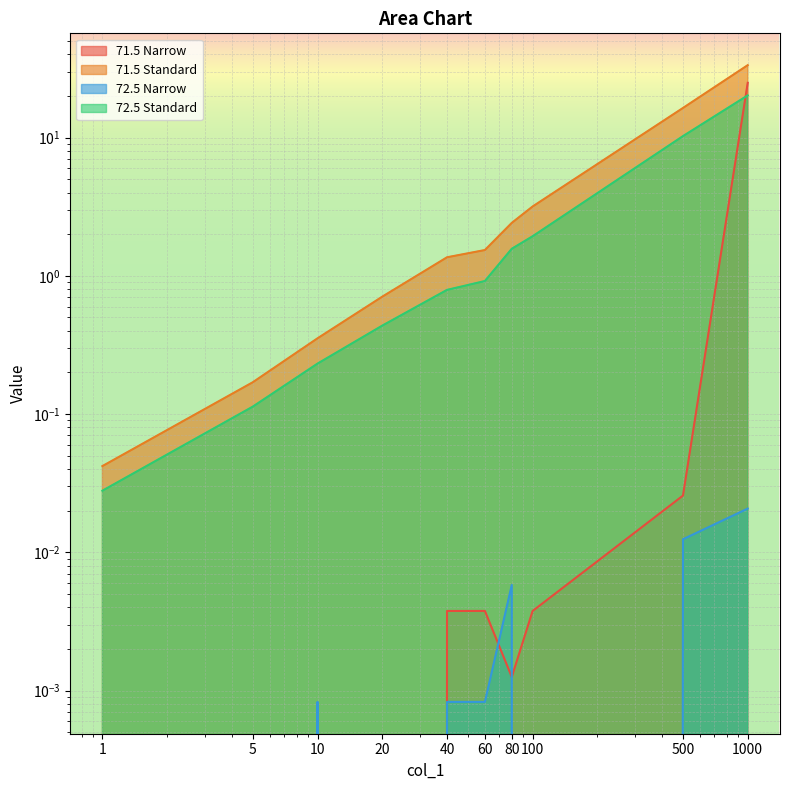

How many values in the 71.5 Narrow series exceed 0?

6